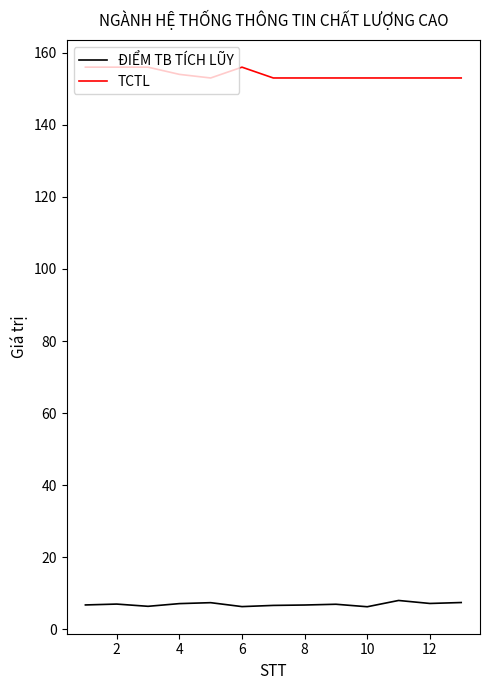

What is the difference between the second highest and minimum values in the ĐIỂM TB TÍCH LŨY series?

1.2